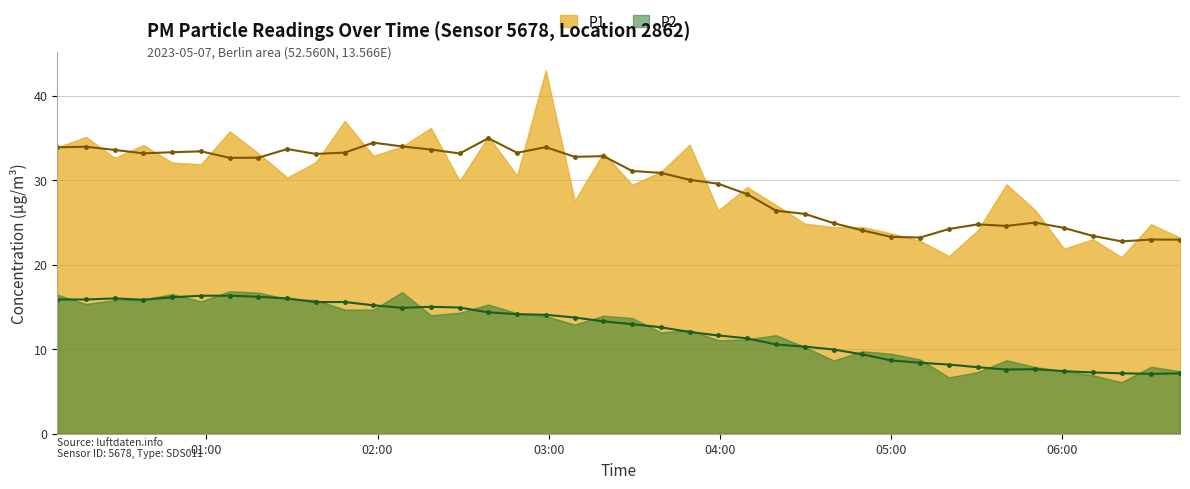

How many interior local peaks does the P2 series have?

10